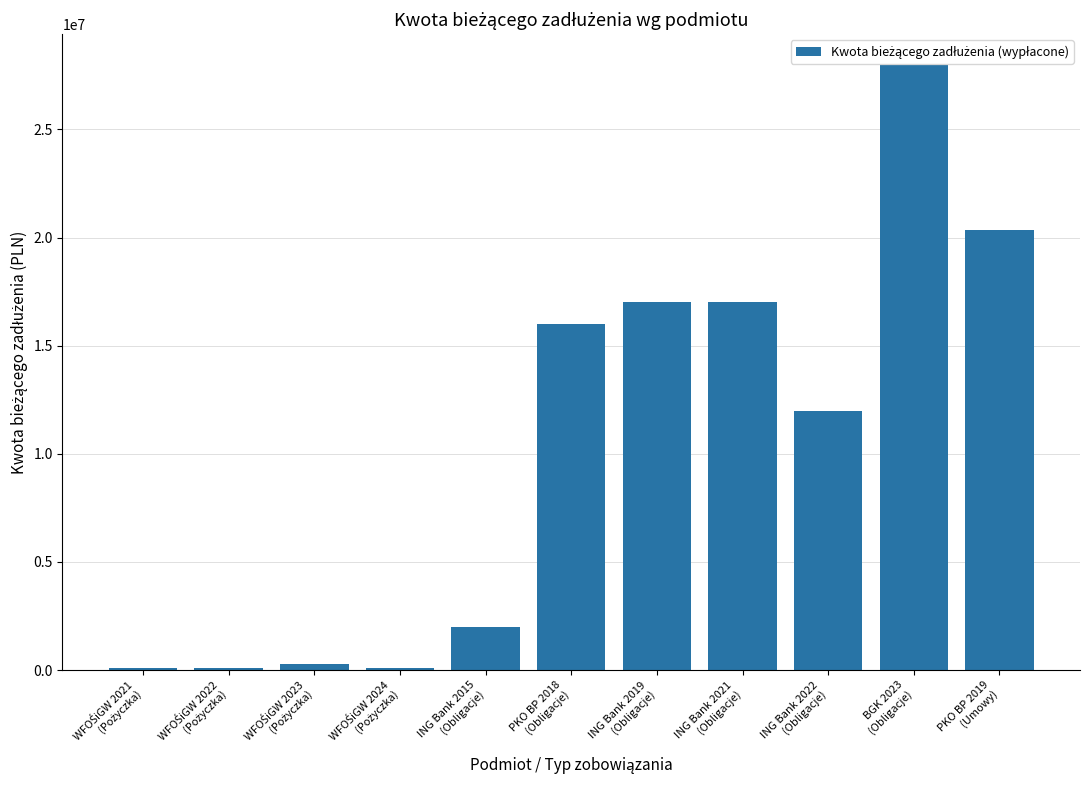

What is the average value?

10265785.6